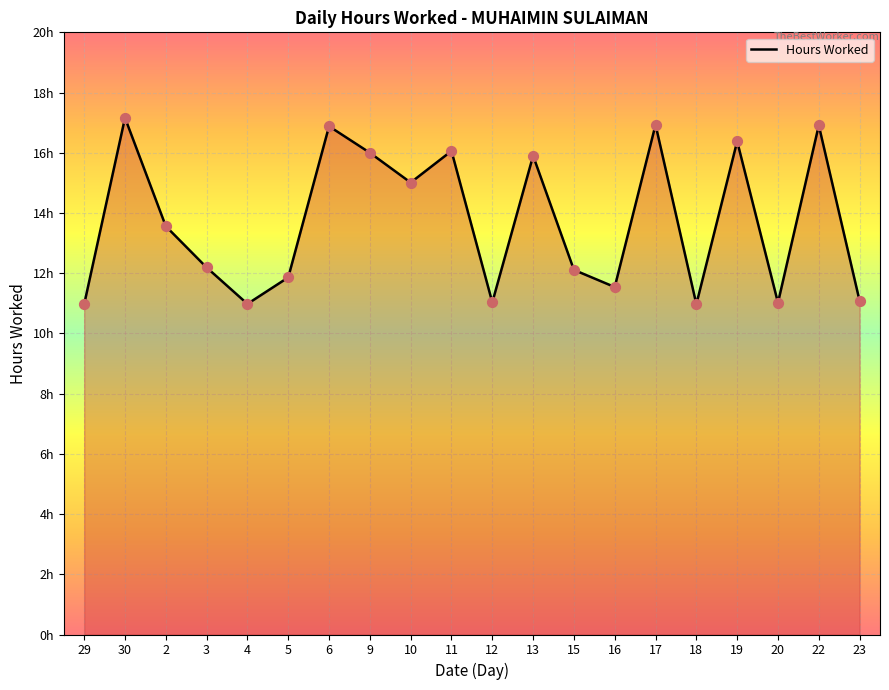

Which has a higher value, 30 or 4?

30